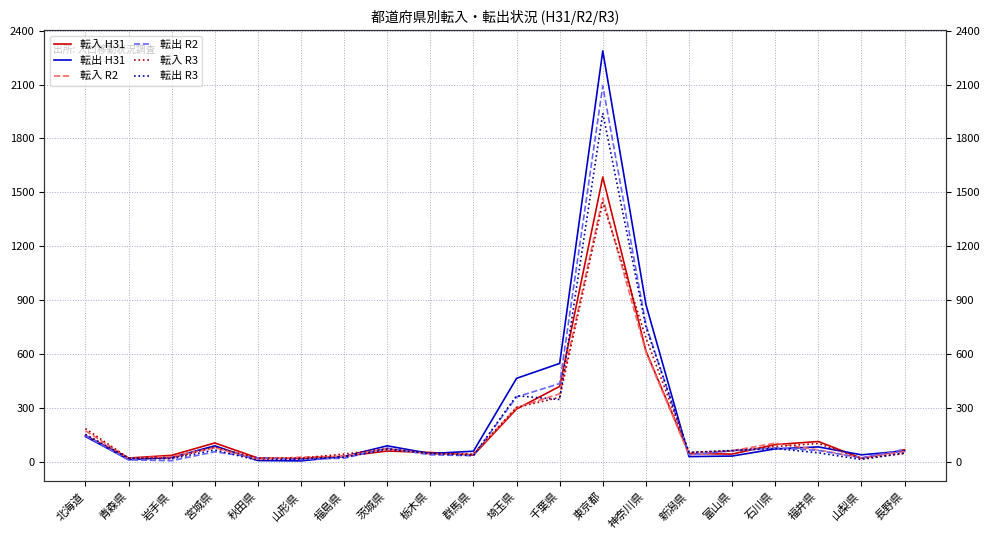

True or false: 転入 H31 and 転入 R3 intersect in this chart.

True